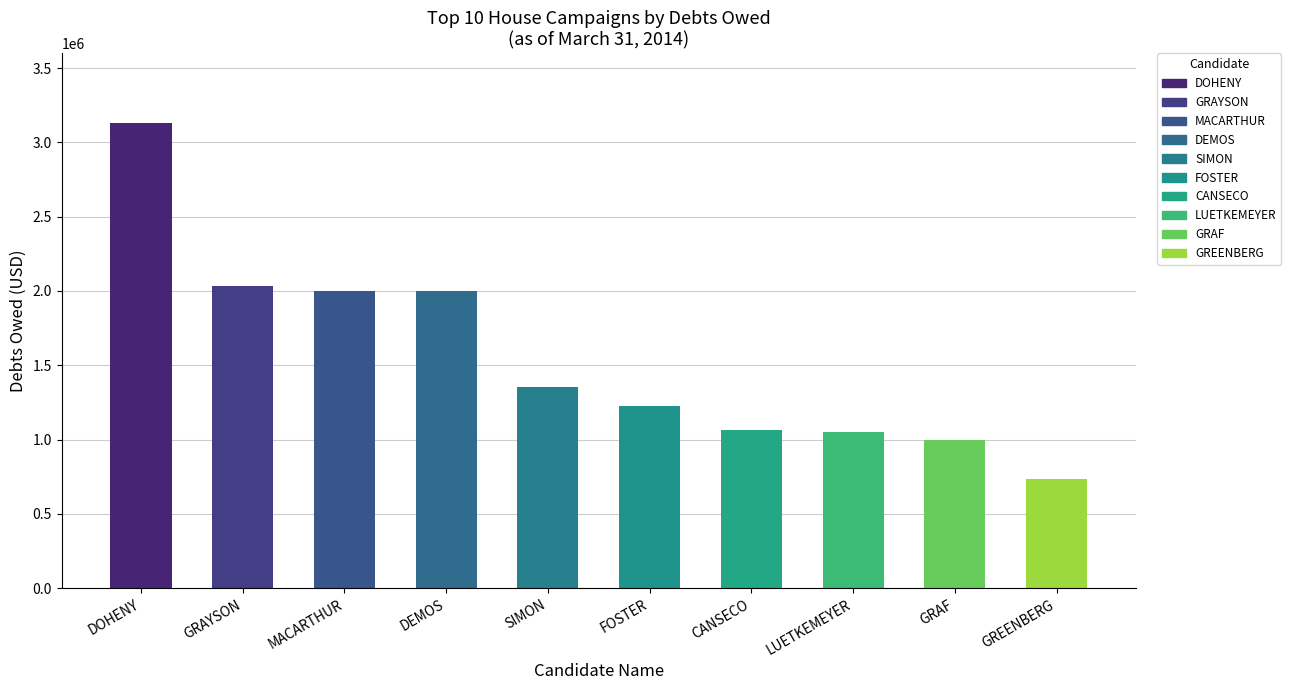

What is the minimum value shown in the chart?

731860.3